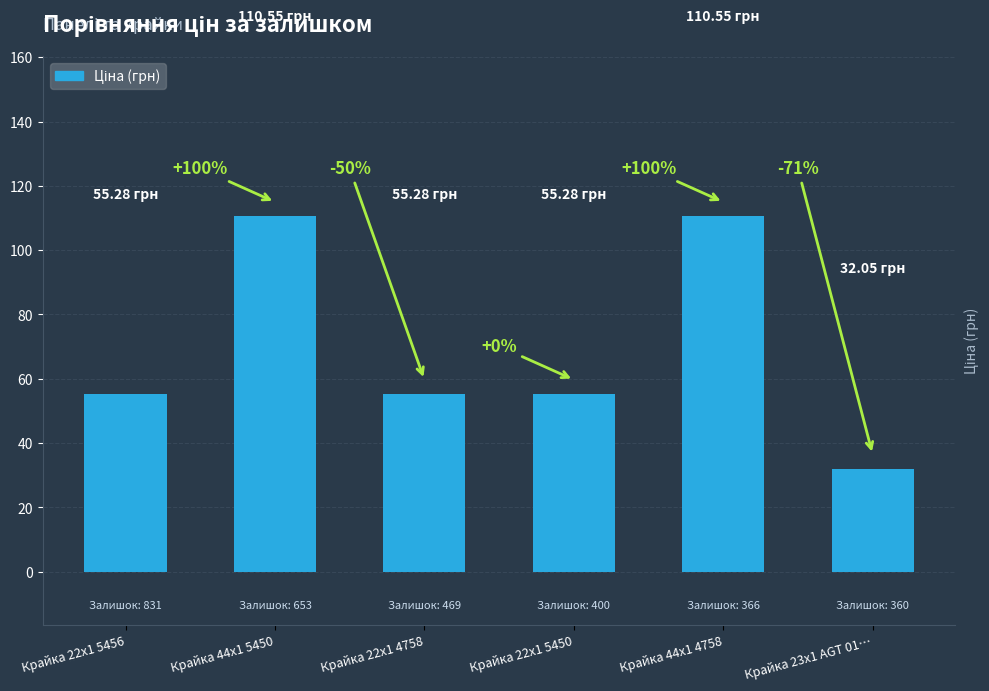

Rank the categories by value from lowest to highest.

Крайка 23x1 AGT 01…, Крайка 22x1 5456, Крайка 22x1 4758, Крайка 22x1 5450, Крайка 44x1 5450, Крайка 44x1 4758